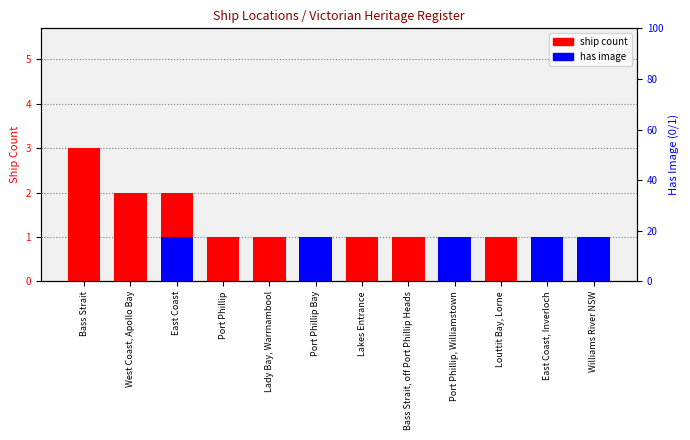

Reading right to left, what are all the values shown in this chart?

ship count: Williams River NSW=1	East Coast, Inverloch=1	Louttit Bay, Lorne=1	Port Phillip, Williamstown=1	Bass Strait, off Port Phillip Heads=1	Lakes Entrance=1	Port Phillip Bay=1	Lady Bay, Warrnambool=1	Port Phillip=1	East Coast=2	West Coast, Apollo Bay=2	Bass Strait=3
has image: Williams River NSW=1	East Coast, Inverloch=1	Louttit Bay, Lorne=0	Port Phillip, Williamstown=1	Bass Strait, off Port Phillip Heads=0	Lakes Entrance=0	Port Phillip Bay=1	Lady Bay, Warrnambool=0	Port Phillip=0	East Coast=1	West Coast, Apollo Bay=0	Bass Strait=0